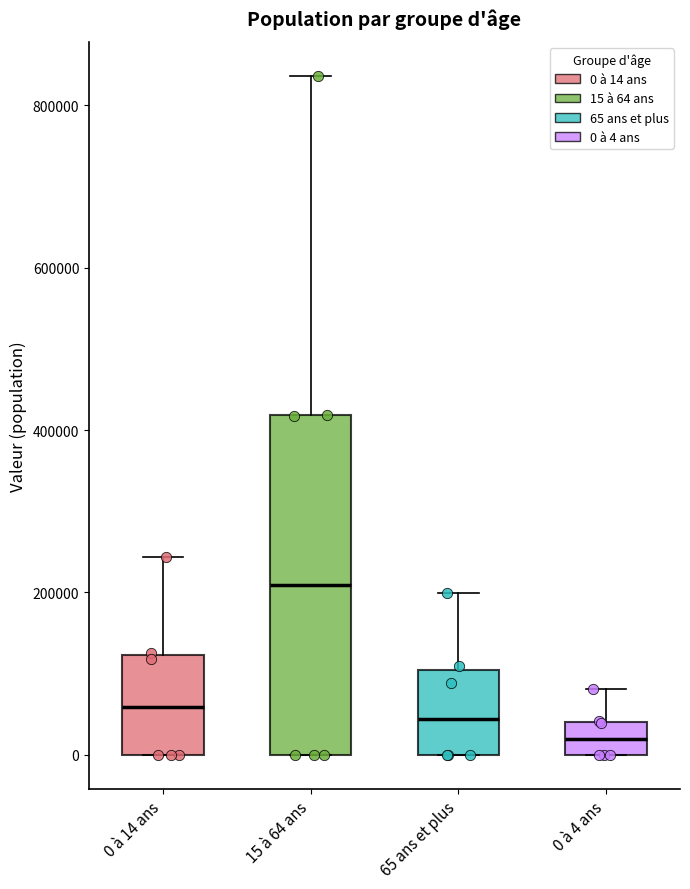

Which box is the tallest, from its lower edge to its upper edge?

15 à 64 ans